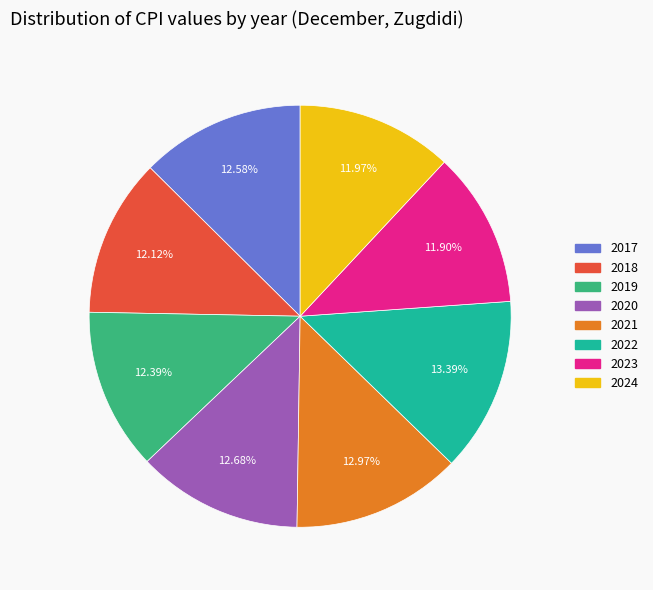

How many segments does this pie chart have?

8